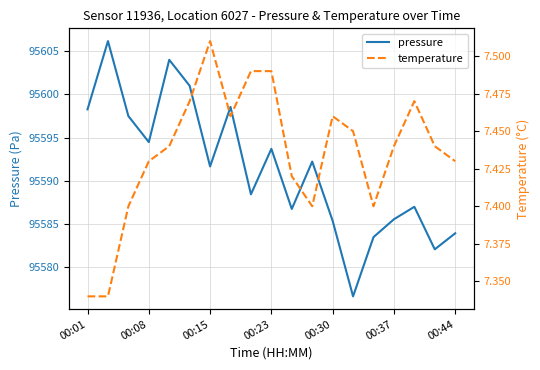

What is the average value of the pressure series?

95591.4